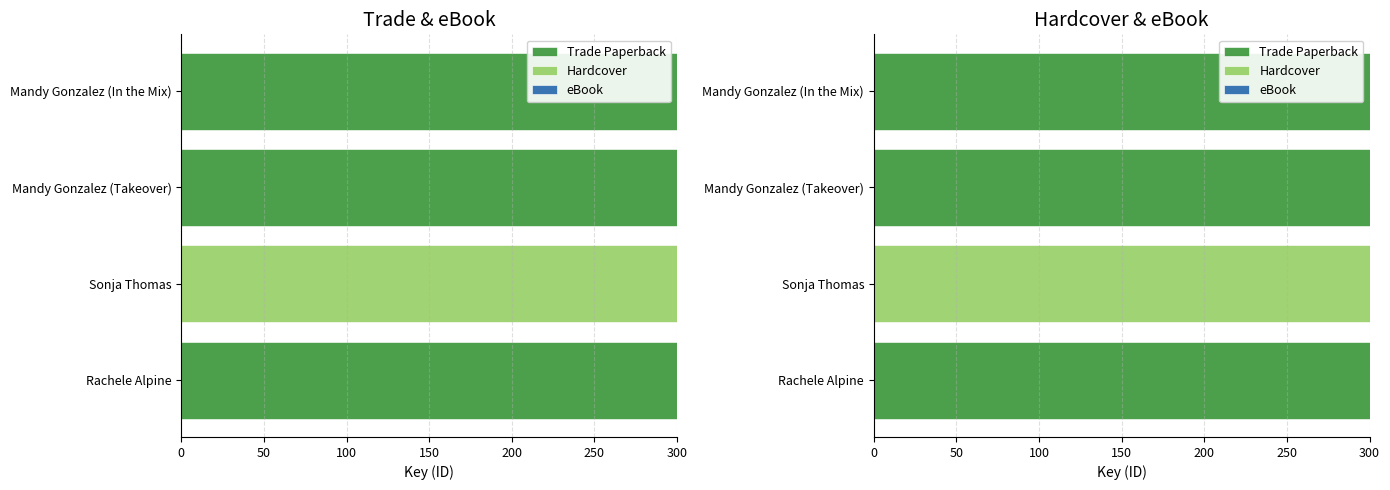

Is it true that Hardcover equals 255132.6 at Mandy Gonzalez (Takeover)?

False